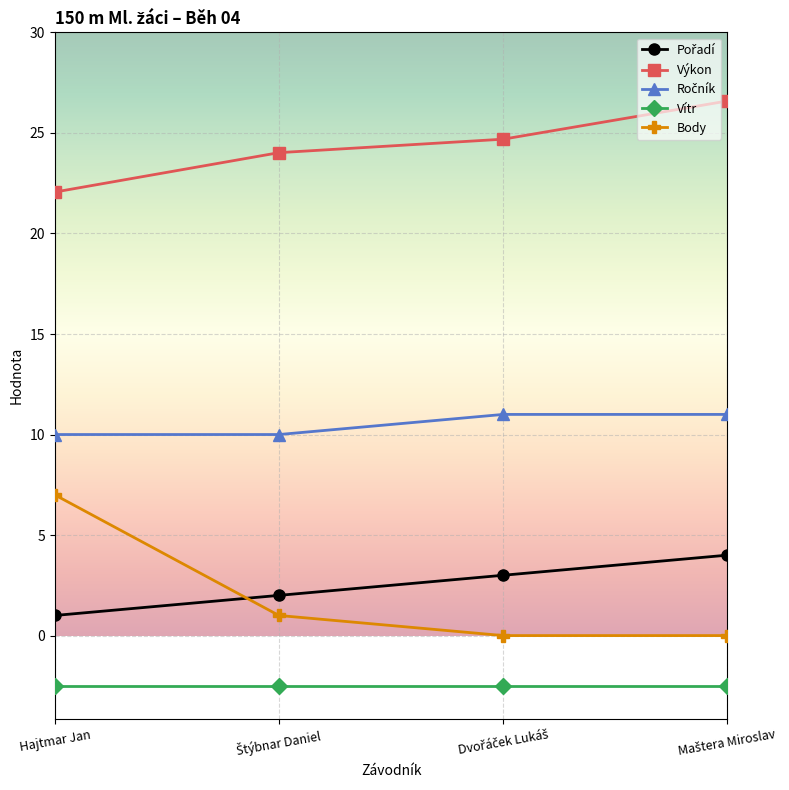

True or false: Výkon and Body cross at least once.

False